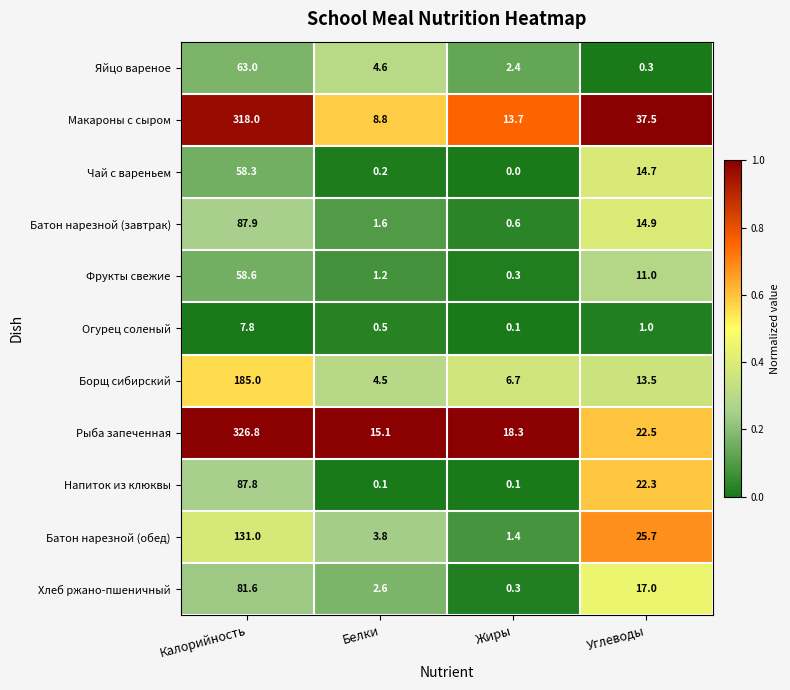

What is the difference between the Рыба запеченная values at Углеводы and Калорийность?

304.3